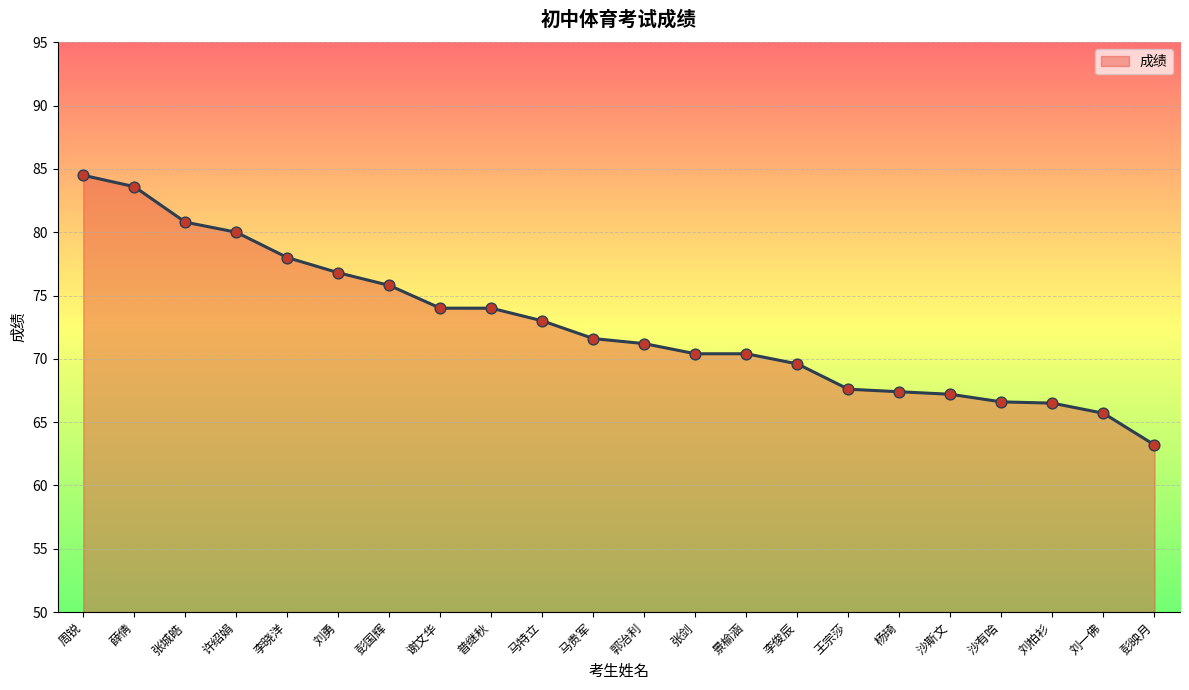

What is the ratio of the value at 许绍娟 to the value at 刘柏衫?

1.2